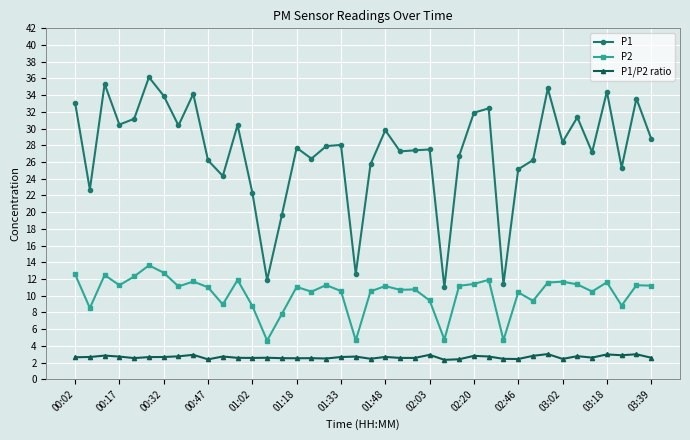

True or false: P2 has more than 0 points higher than both neighbors.

True